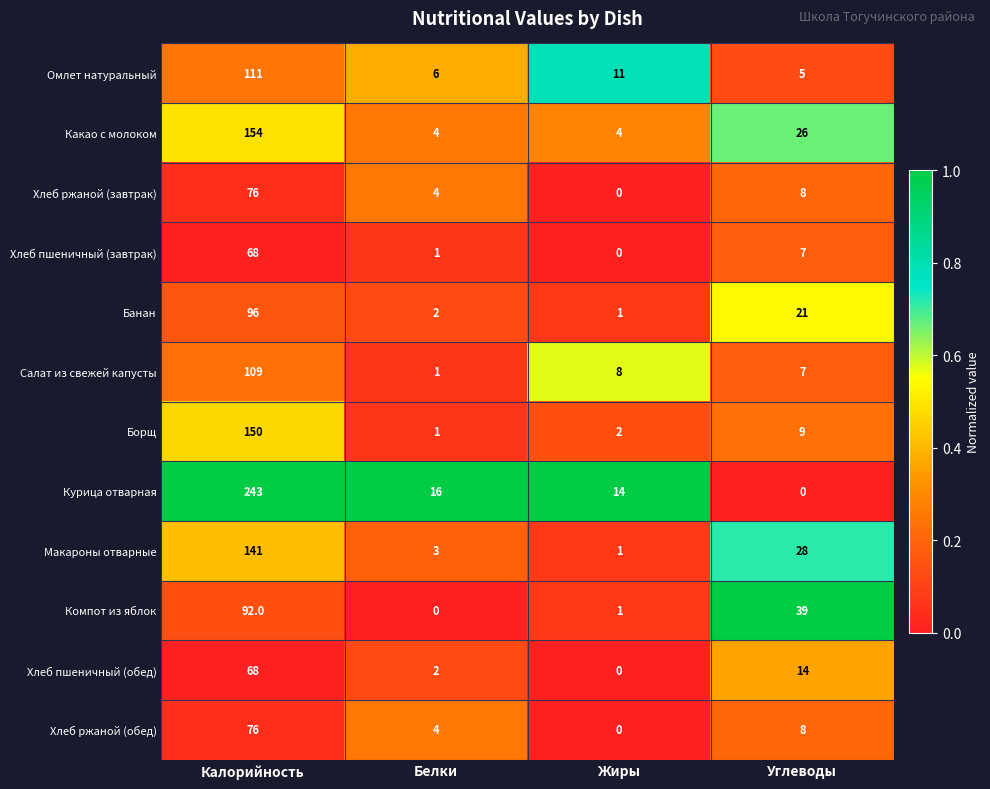

Which series changed the most between Белки and Жиры?

Салат из свежей капусты